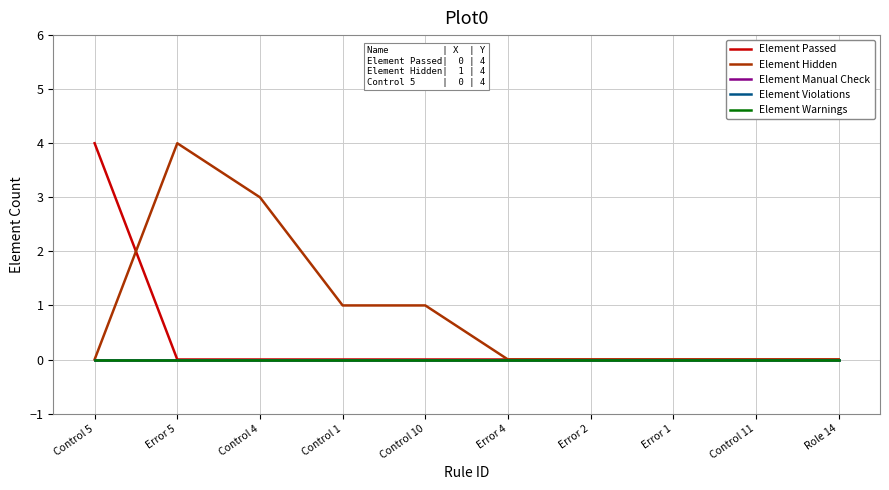

Is this an area chart (filled region under the line)?

No